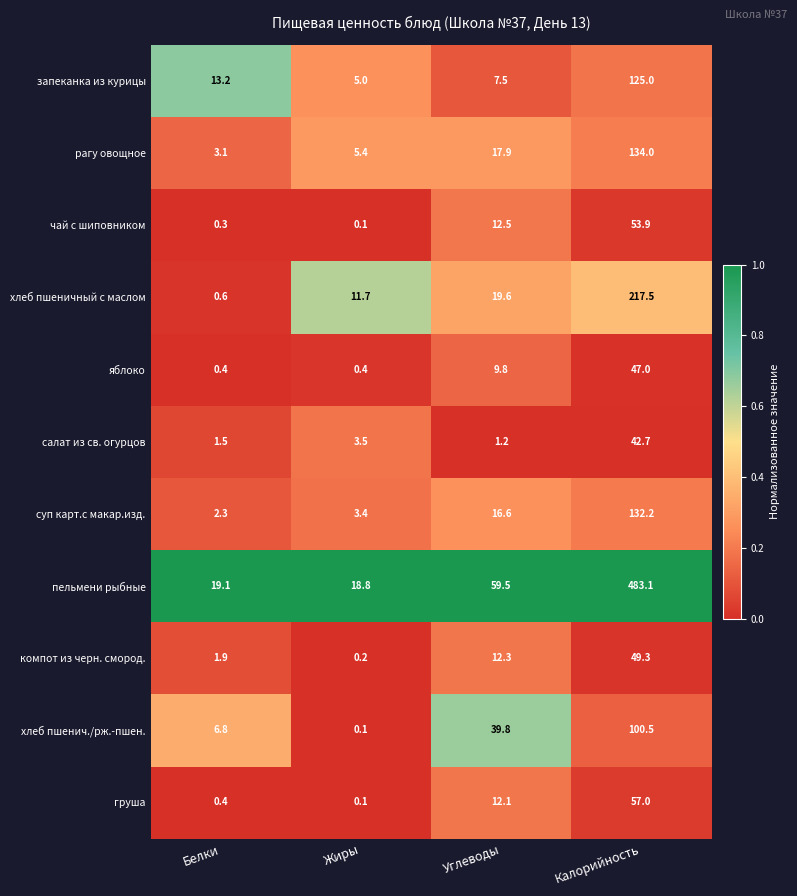

Which category has the highest value across all series?

Калорийность